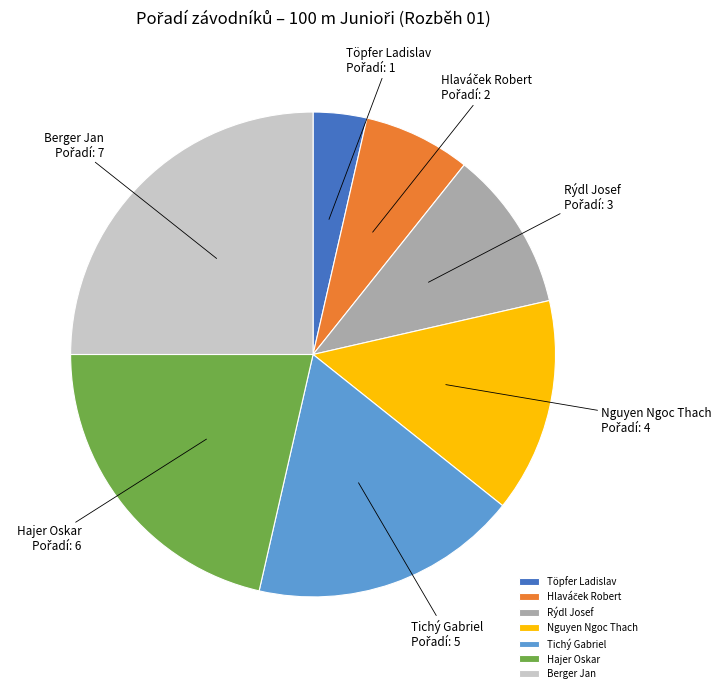

Between Nguyen Ngoc Thach and Hajer Oskar, which is larger?

Hajer Oskar